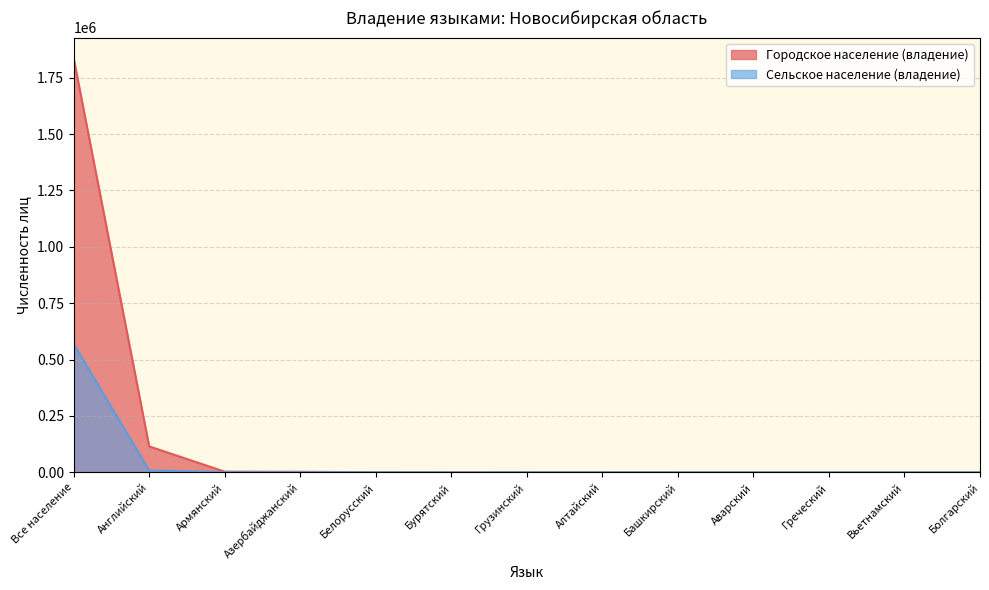

How many interior local valleys does the Городское население (владение) series have?

4